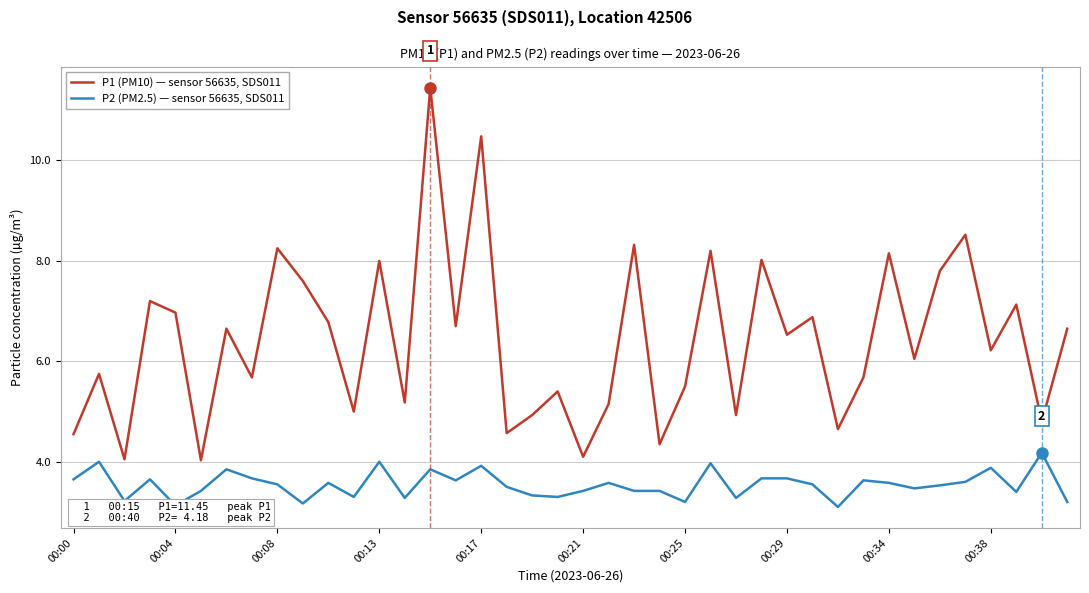

True or false: P1 (PM10) — sensor 56635, SDS011 and P2 (PM2.5) — sensor 56635, SDS011 cross at least once.

False